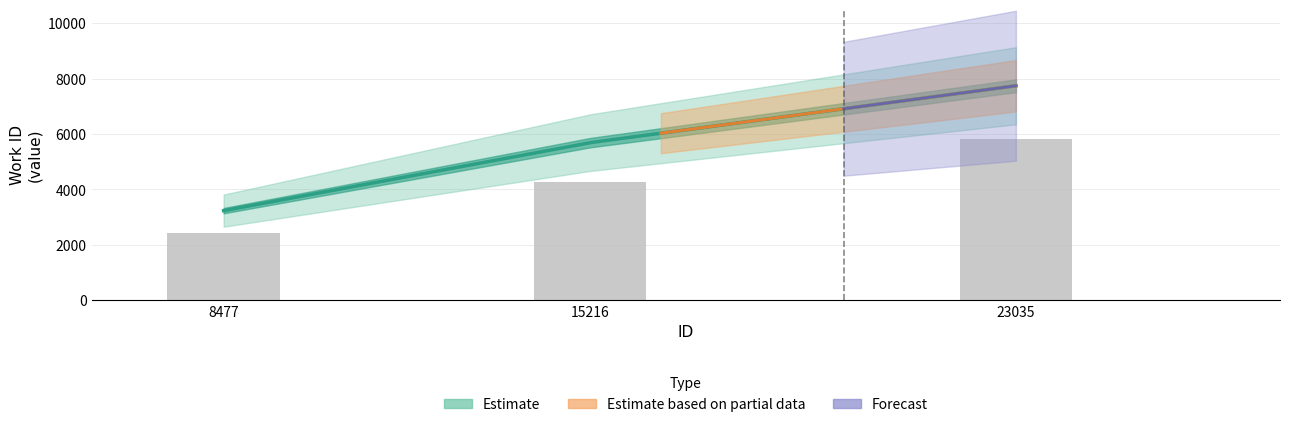

Reading left to right, extract all data points from this chart.

8477=2421.0	15216=4263.8	23035=5804.2